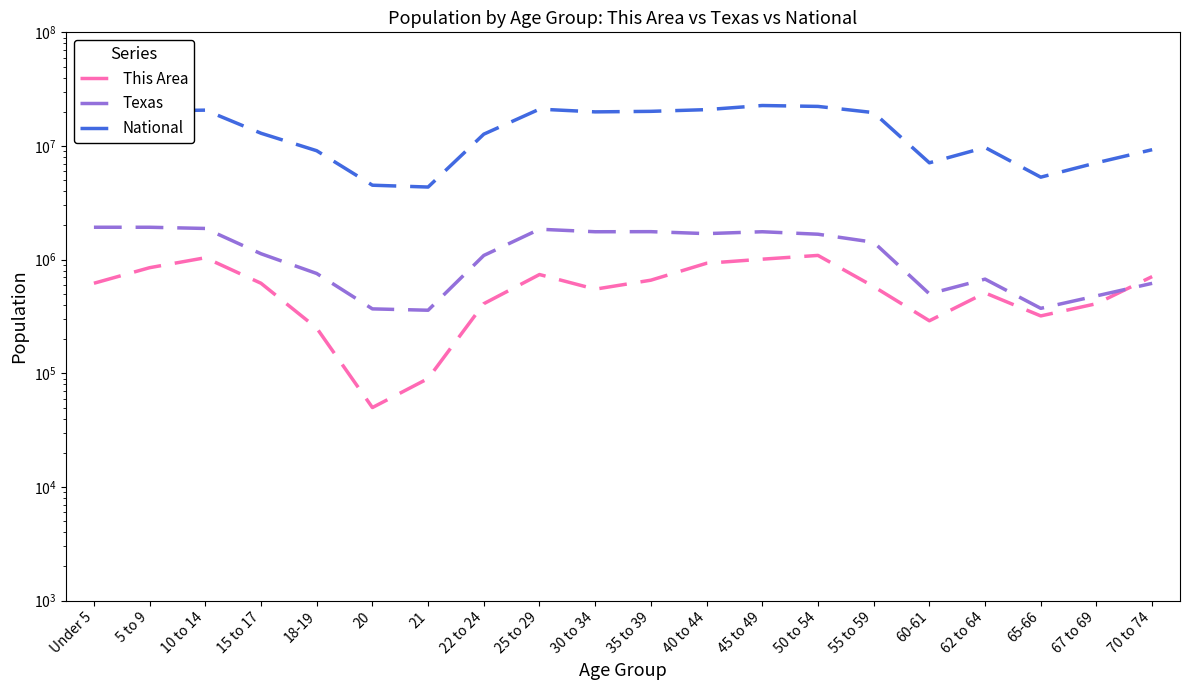

The This Area series shows 626650 at 50 to 54. True or false?

False